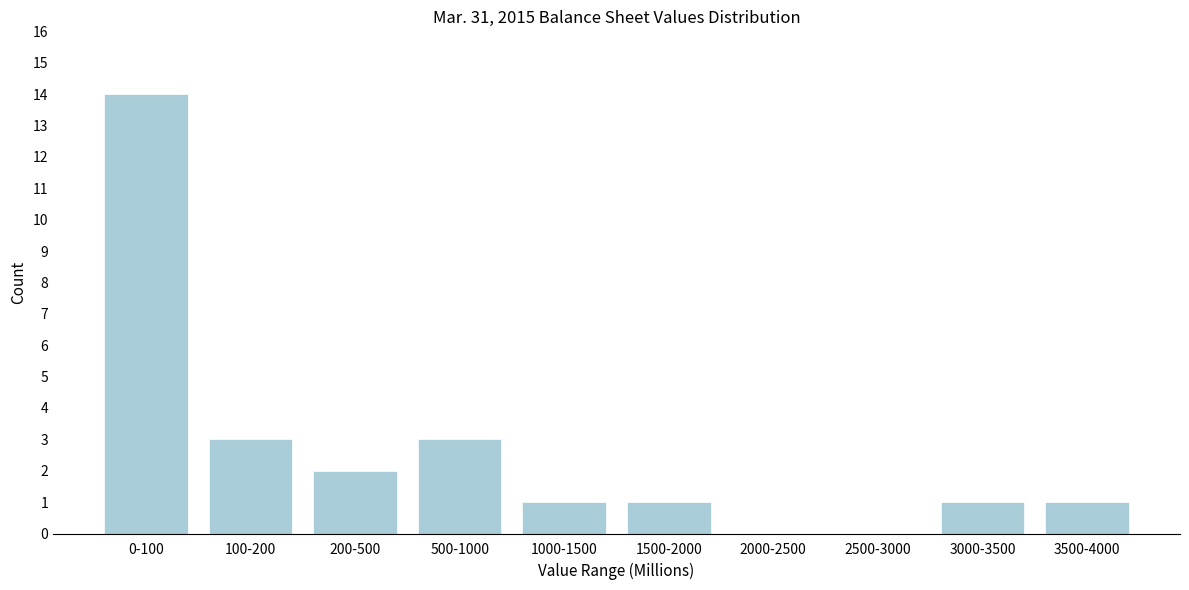

Reading right to left, extract all data points from this chart.

3500-4000=1	3000-3500=1	2500-3000=0	2000-2500=0	1500-2000=1	1000-1500=1	500-1000=3	200-500=2	100-200=3	0-100=14